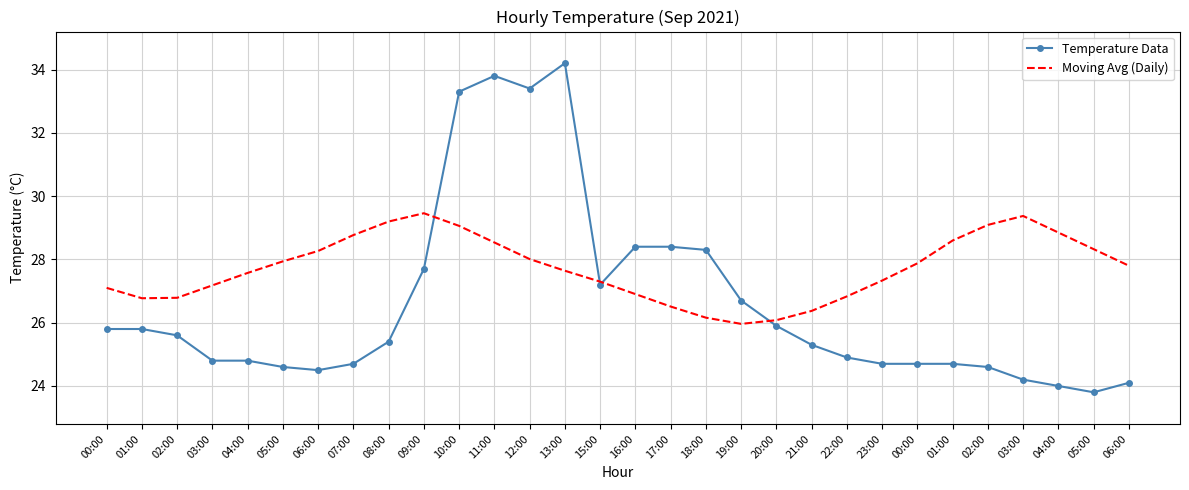

How many intersections are there between Temperature Data and Moving Avg (Daily)?

4